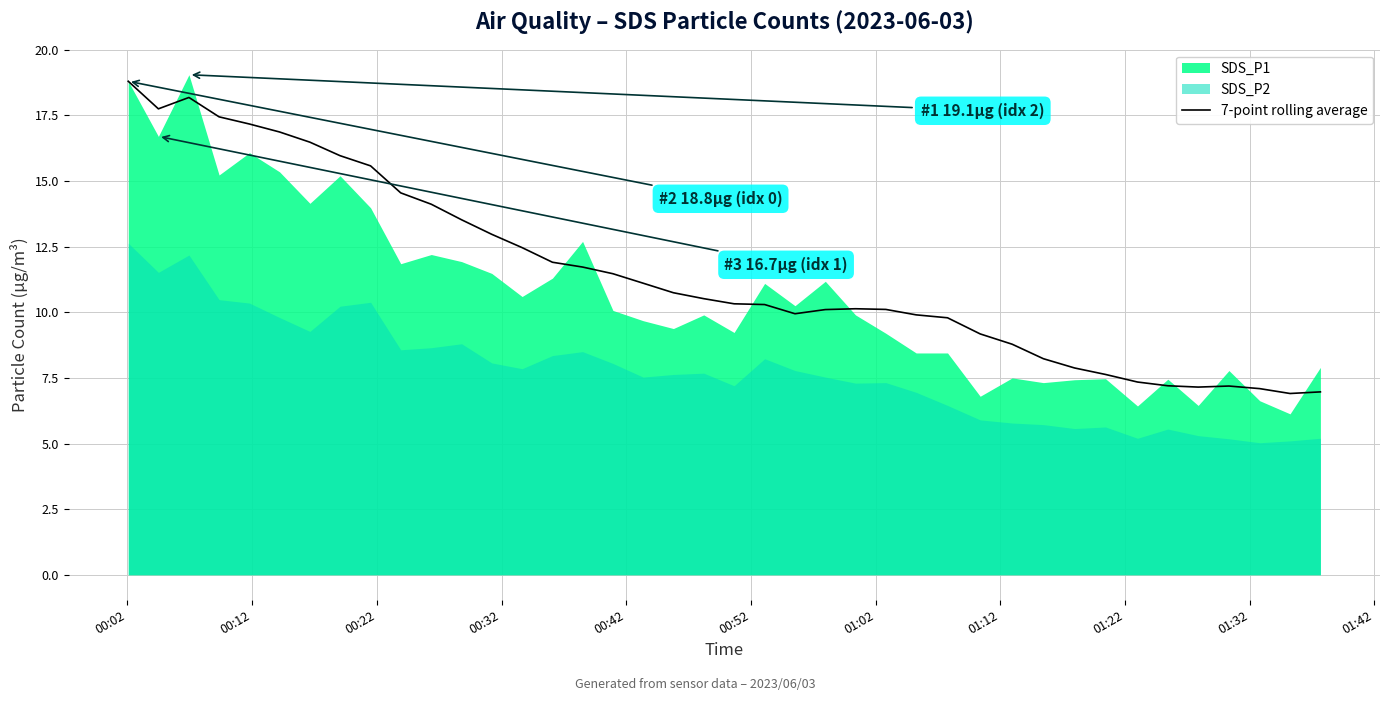

What is the value of the 14th point from the left?

12.5